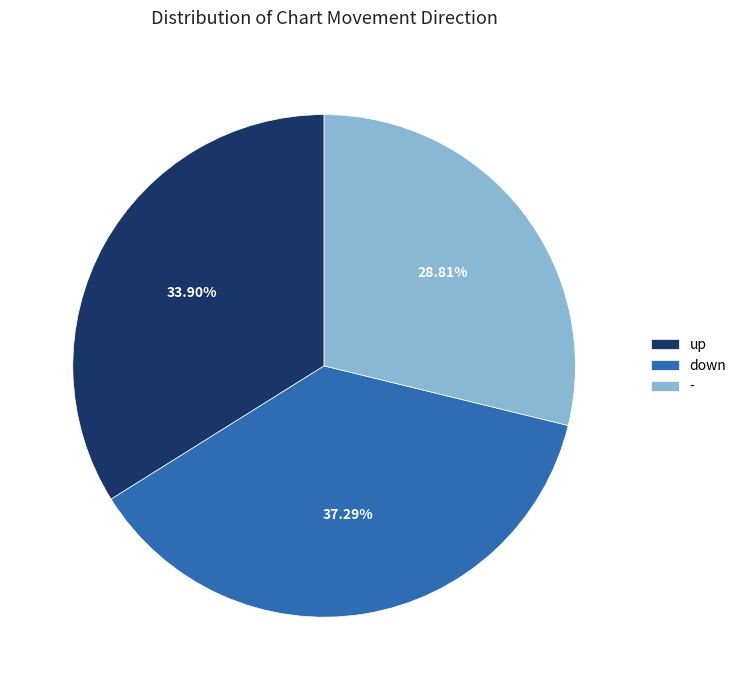

Which slice is the smallest?

-